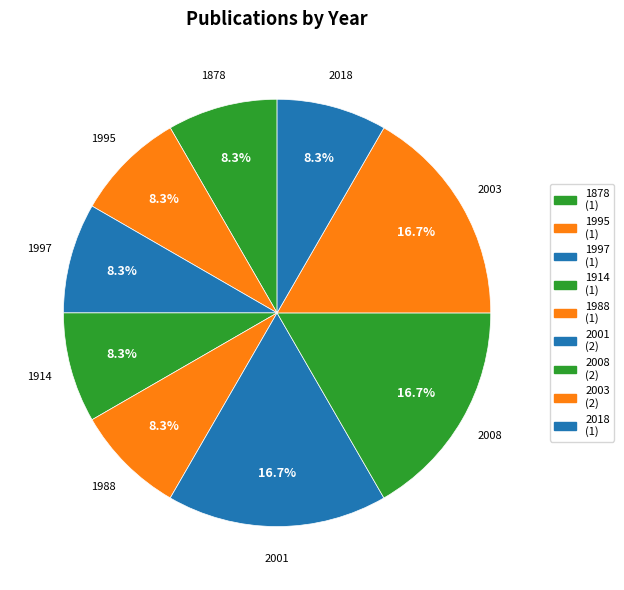

To the nearest percent, what is the average slice percentage?

11%